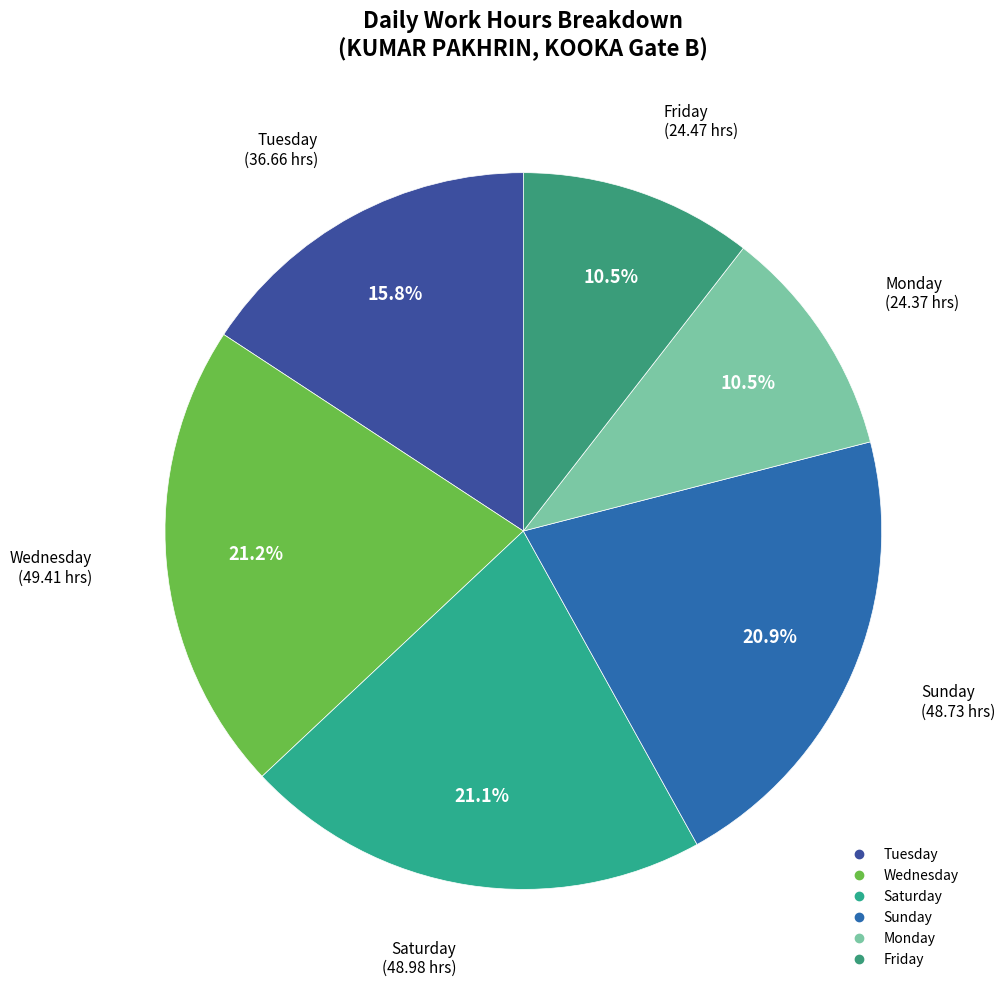

How many segments does this pie chart have?

6